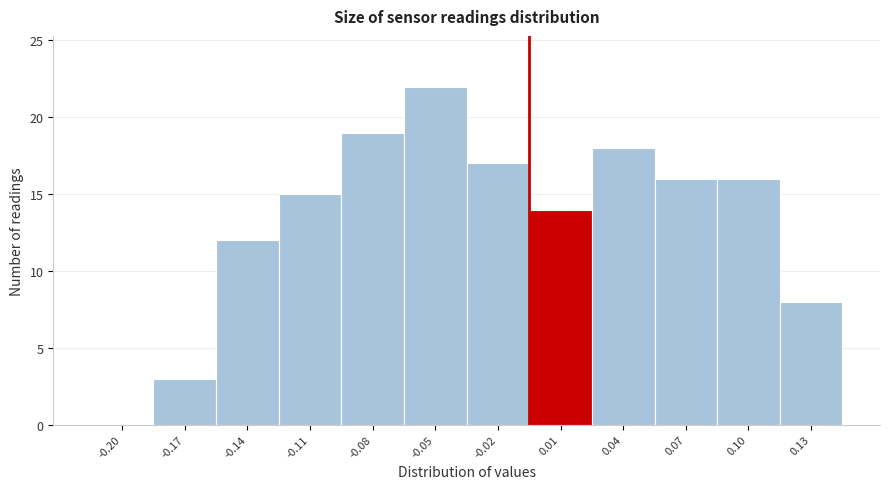

Reading left to right, list all the values displayed in this chart.

-0.20=0	-0.17=3	-0.14=12	-0.11=15	-0.08=19	-0.05=22	-0.02=17	0.01=14	0.04=18	0.07=16	0.10=16	0.13=8